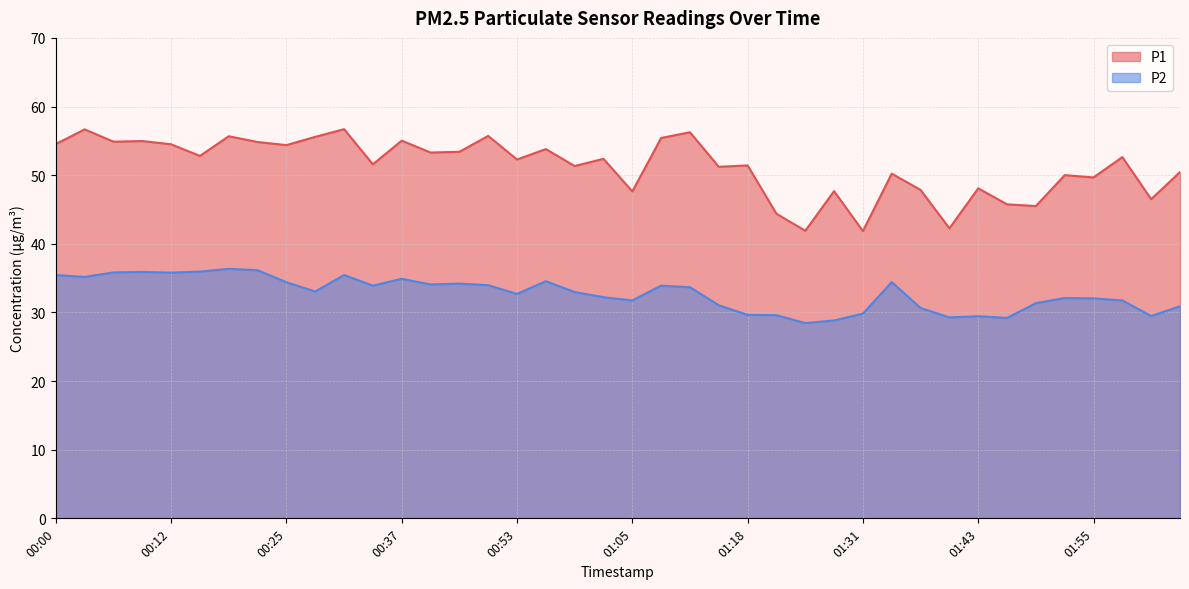

Rank the series at 00:03 from lowest to highest value.

P2, P1